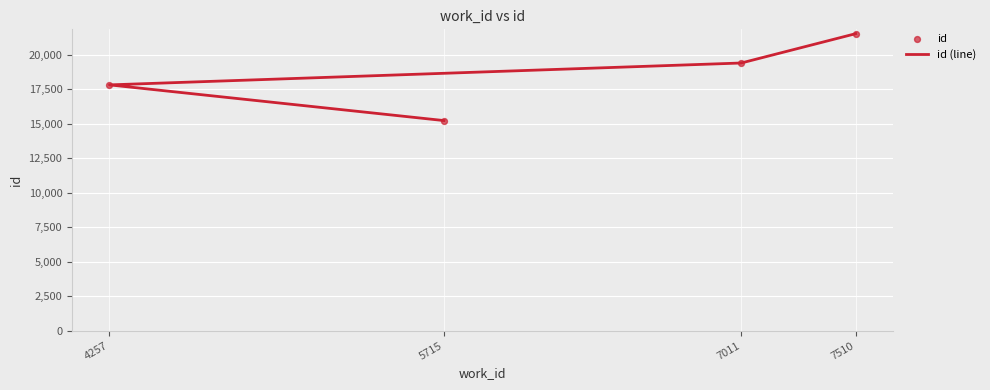

What are all the series names shown in the legend?

id (line), id